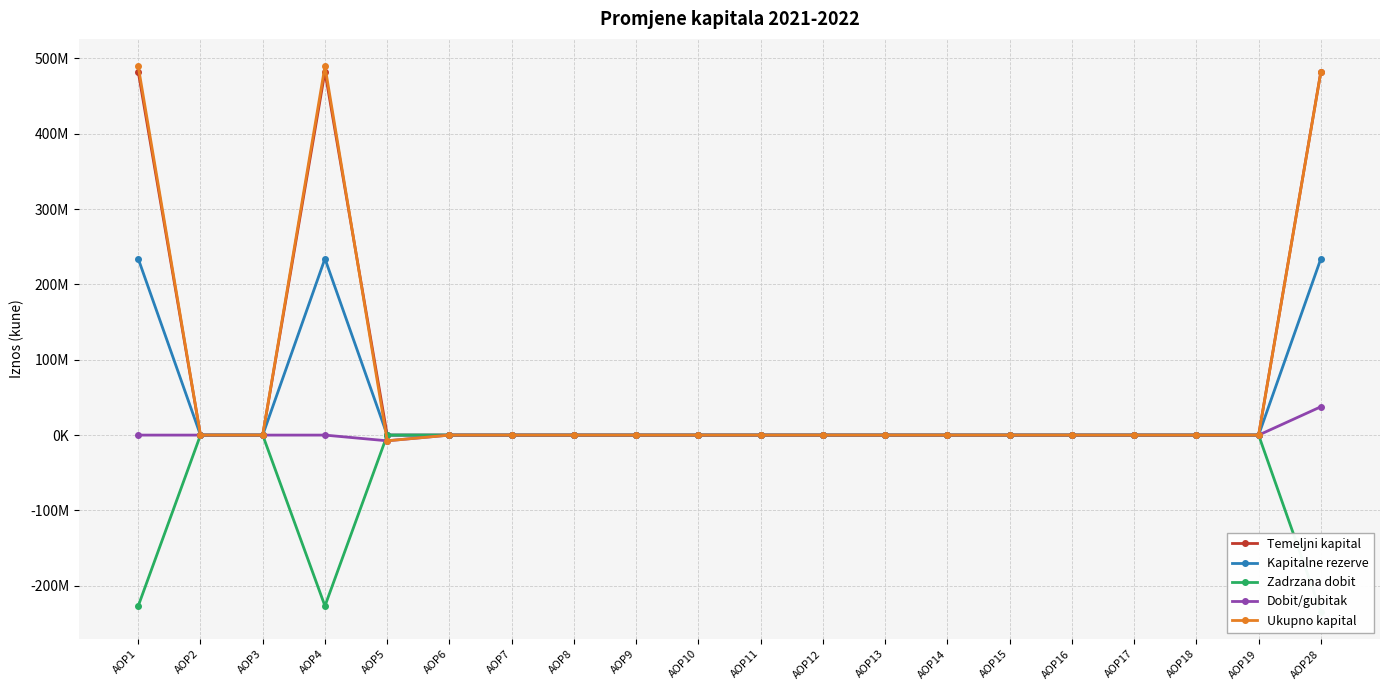

Does the chart have visible grid lines?

Yes